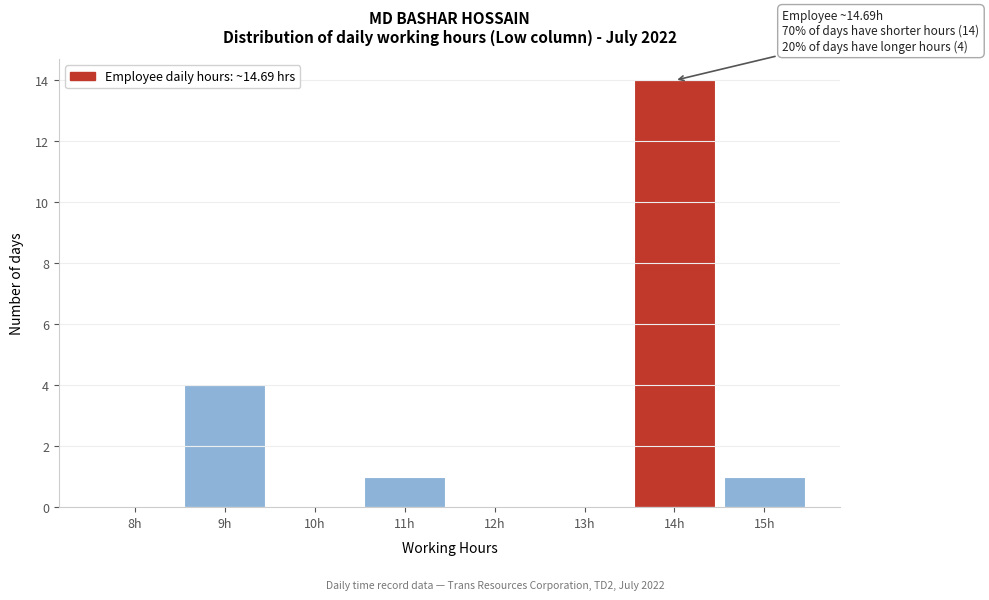

Reading right to left, transcribe all the data shown in this chart.

15h=1	14h=14	13h=0	12h=0	11h=1	10h=0	9h=4	8h=0